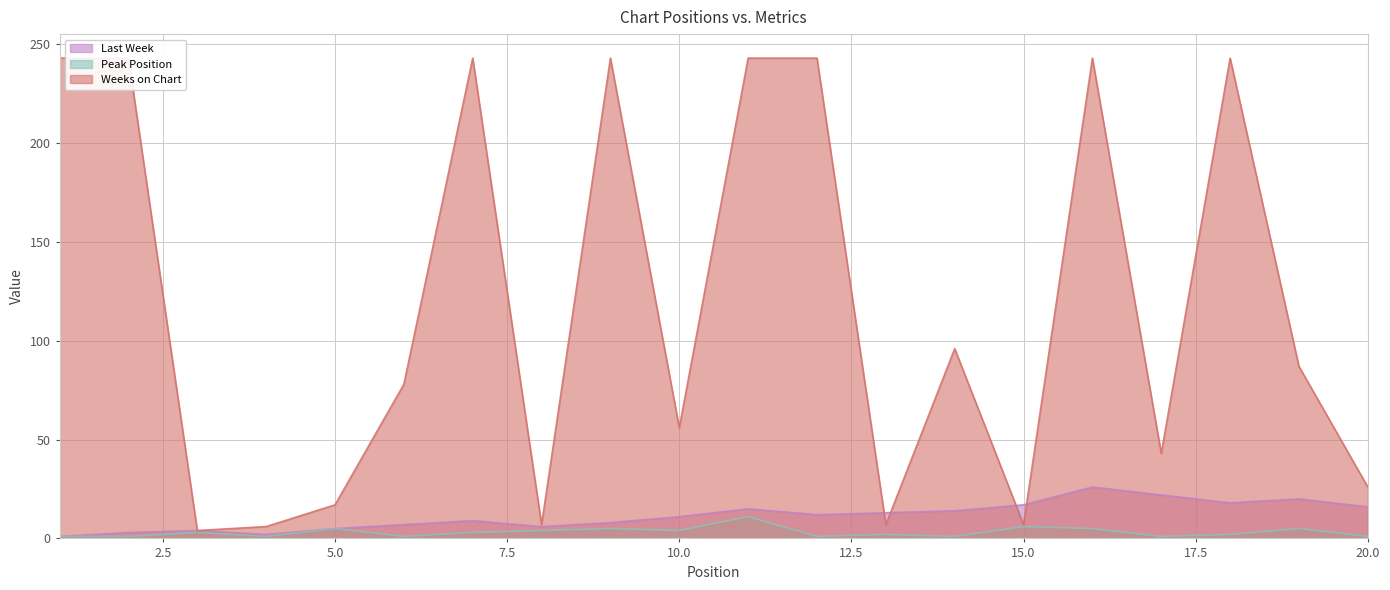

True or false: Peak Position has more than 2 points higher than both neighbors.

True